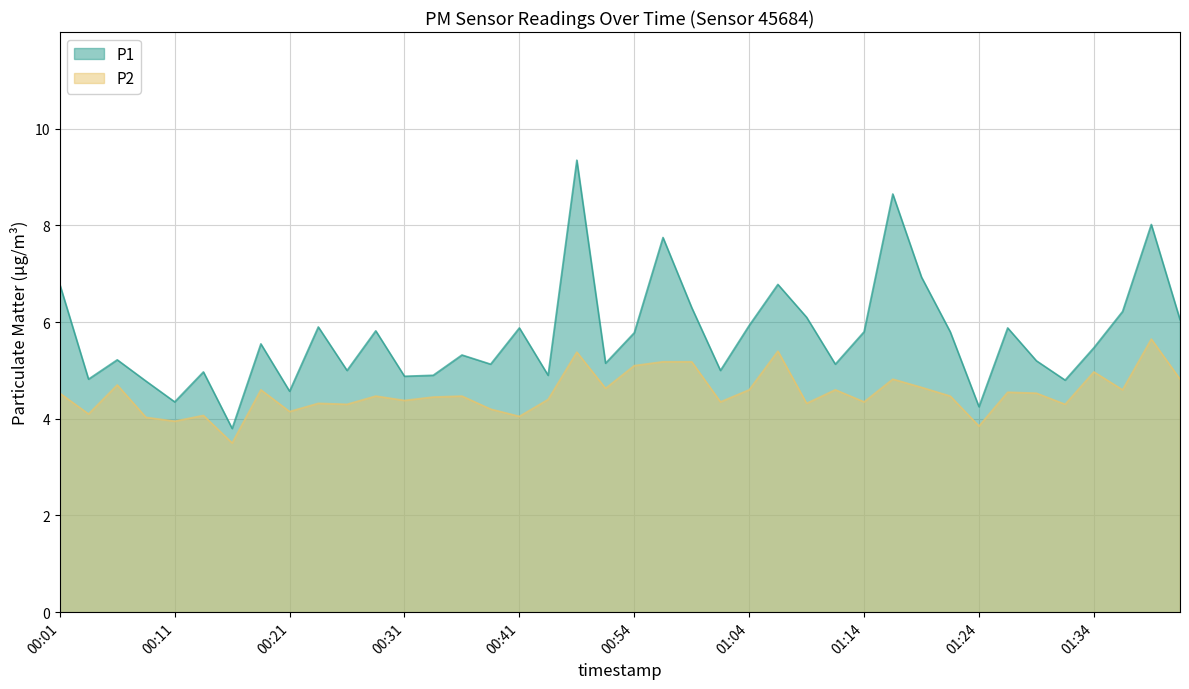

Between 00:54 and 00:59, which series saw the biggest shift?

P1